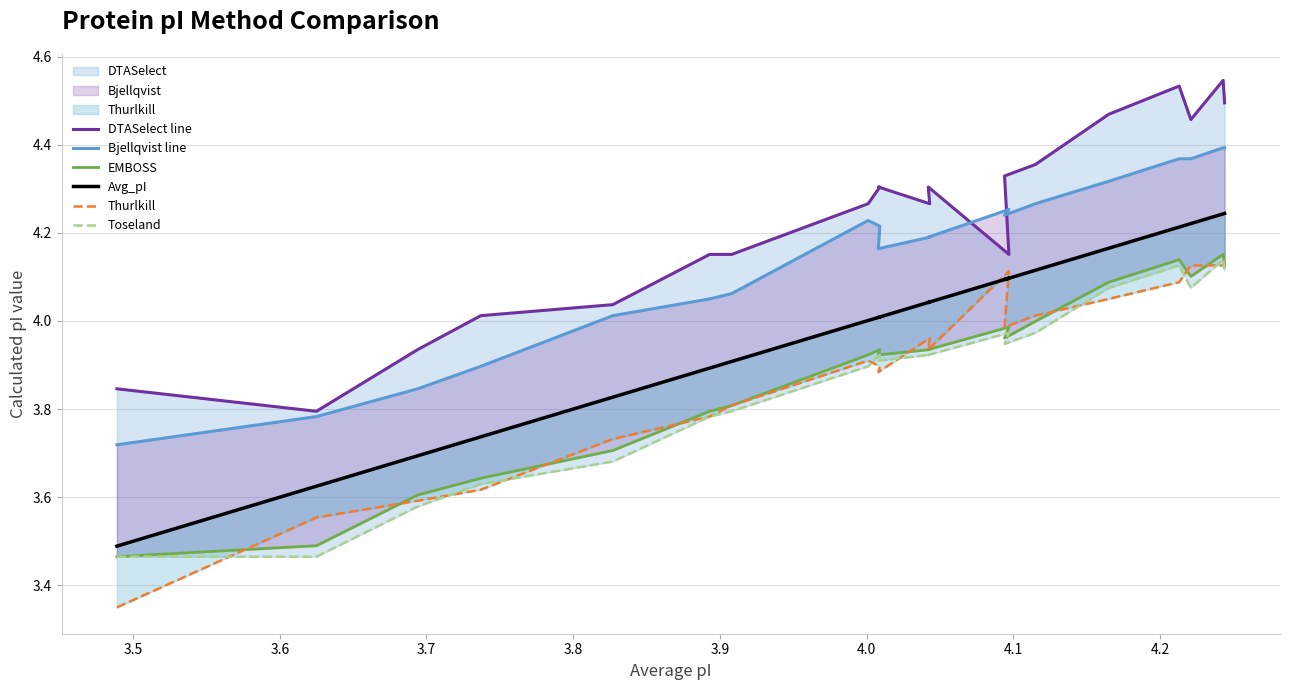

At which label is DTASelect line closest to 4?

3.7